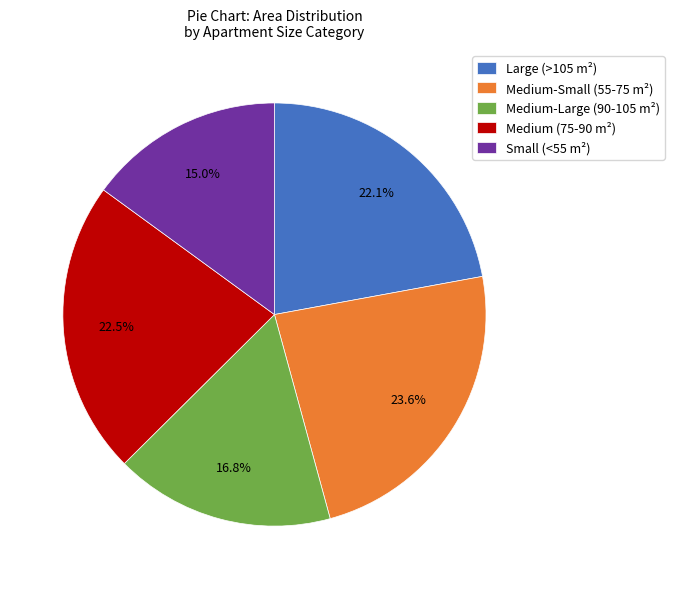

Combined, do Medium-Large (90-105 m²) and Small (<55 m²) account for over 50%?

No